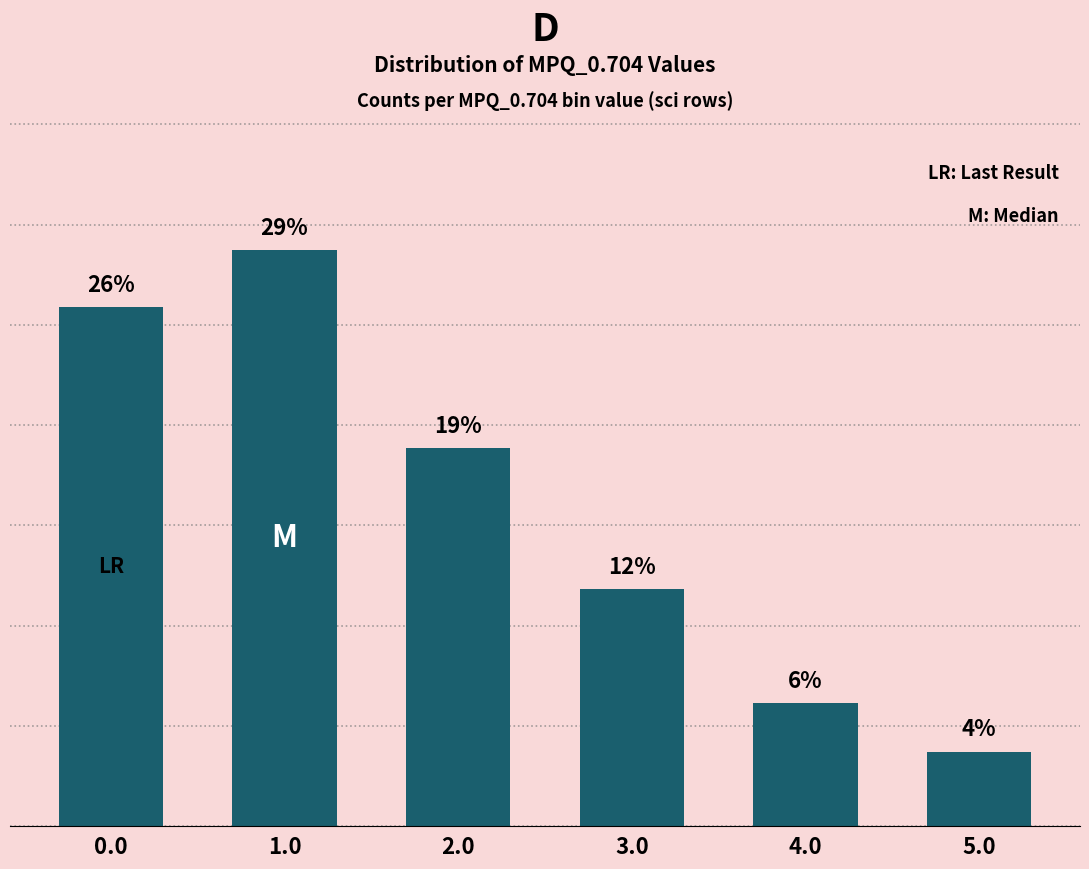

Is it true that the value at 1.0 is 0.5?

False